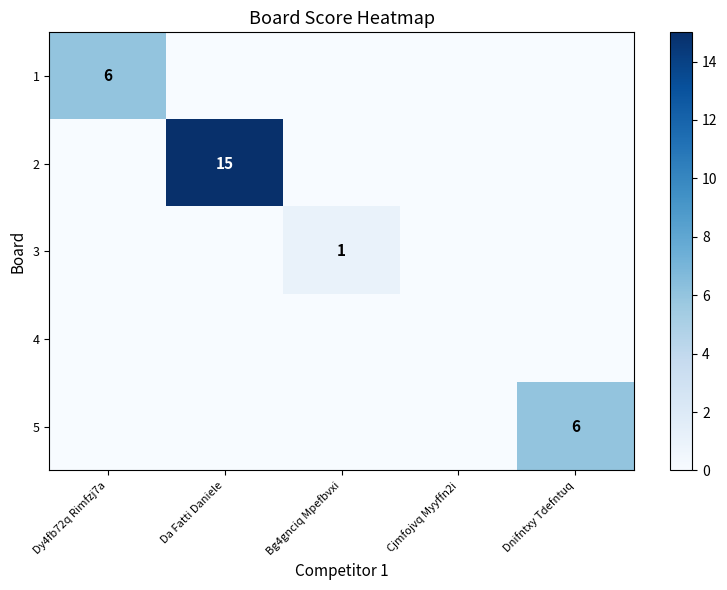

True or false: 5 has a value of 6 at Dnifntxy Tdefntuq.

True